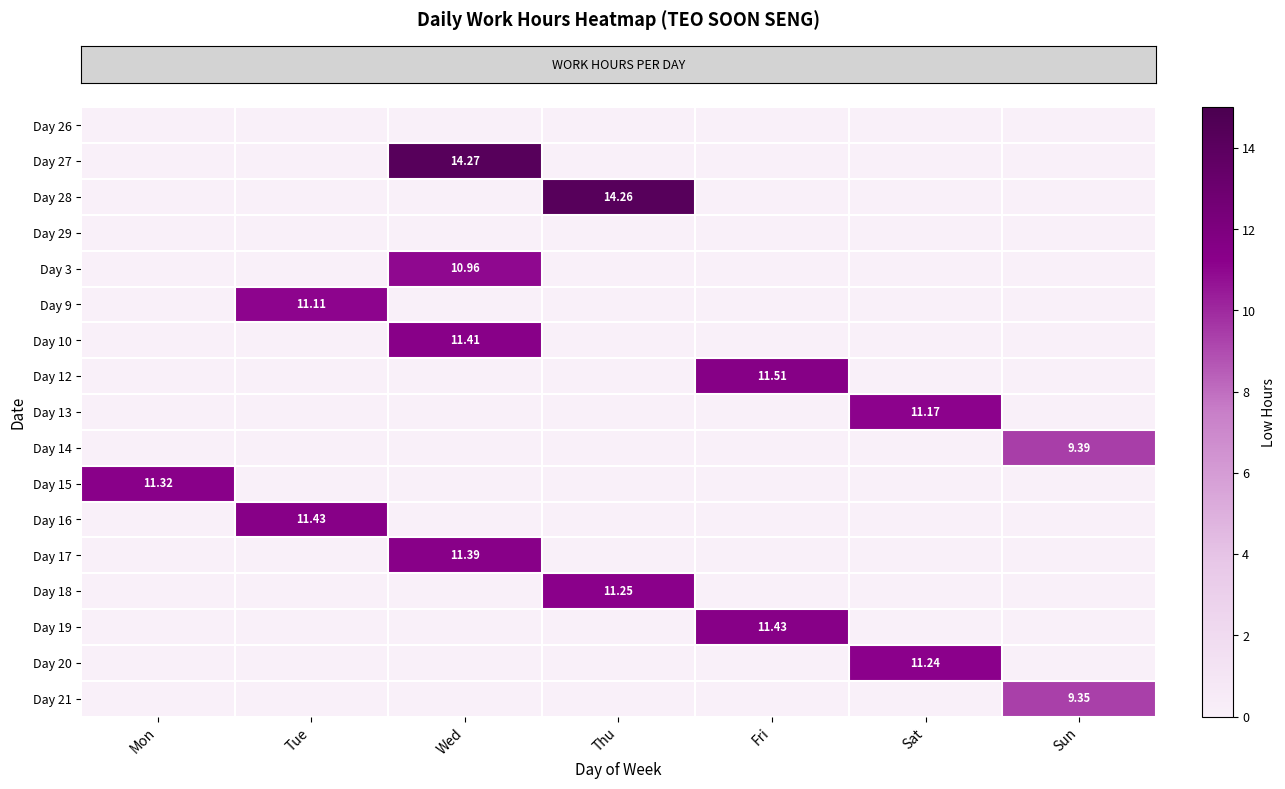

At how many categories does at least one series exceed 9?

7